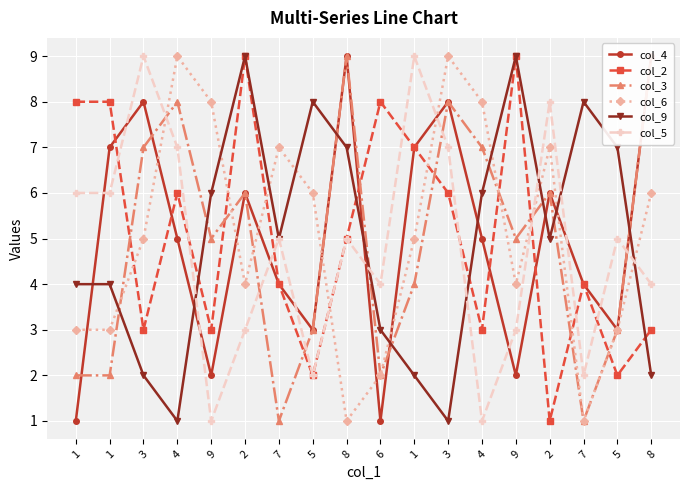

Which series changed the most between 6 and 1?

col_4